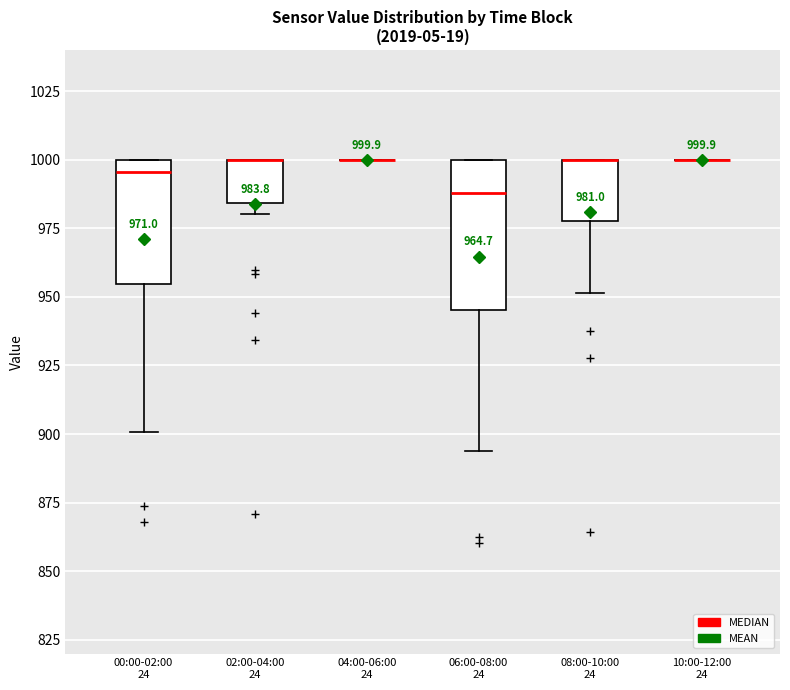

Which box is the tallest, from its lower edge to its upper edge?

06:00-08:00 24